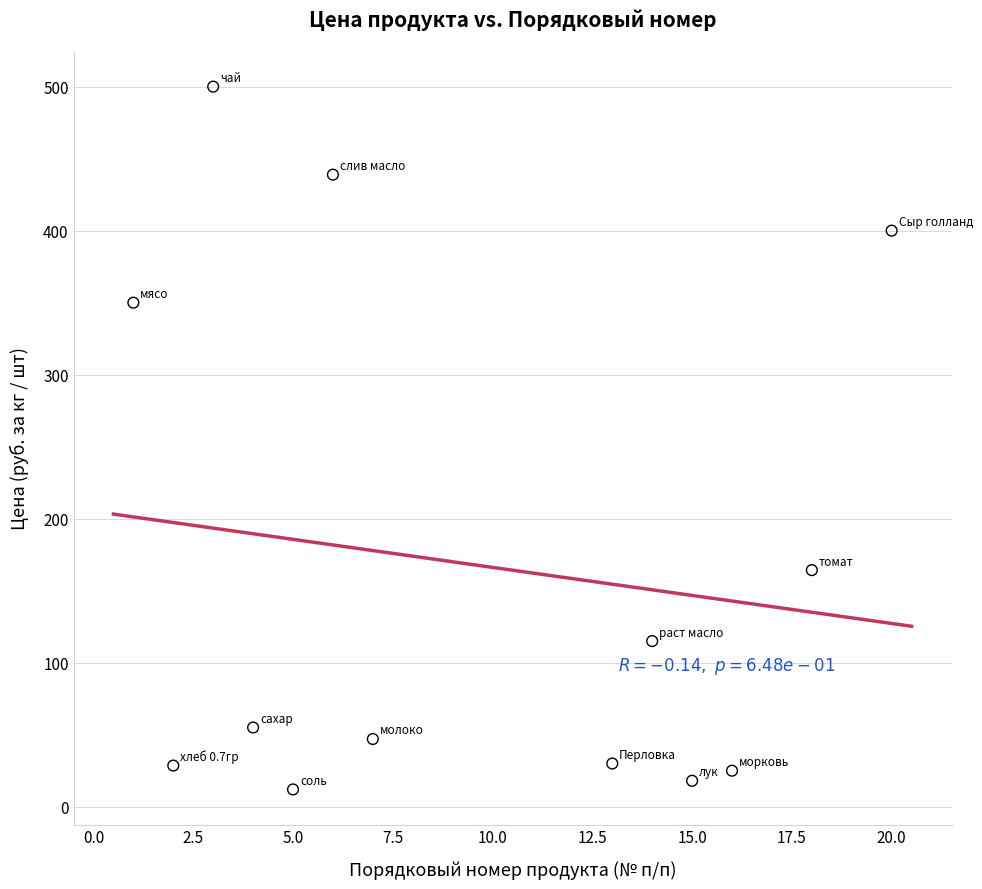

What is the range of X values (max minus min)?

19.0